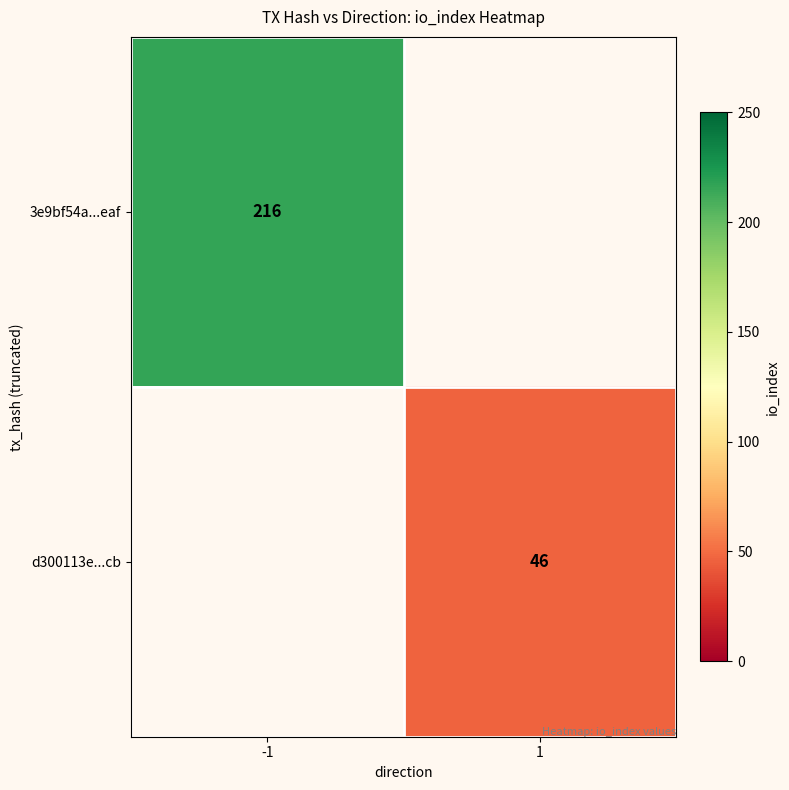

Which label corresponds to the smallest value in the chart?

1